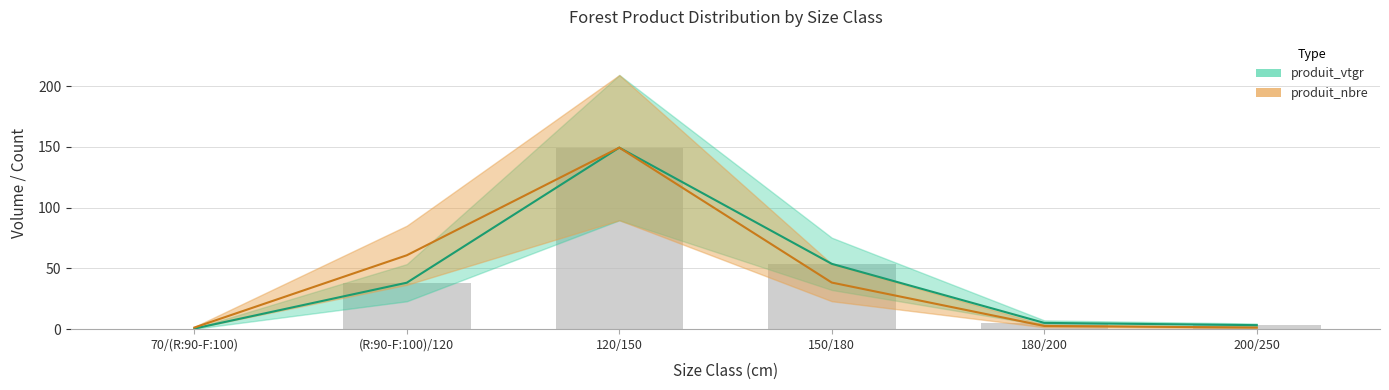

What is the approximate value of produit_vtgr at (R:90-F:100)/120?

38.2